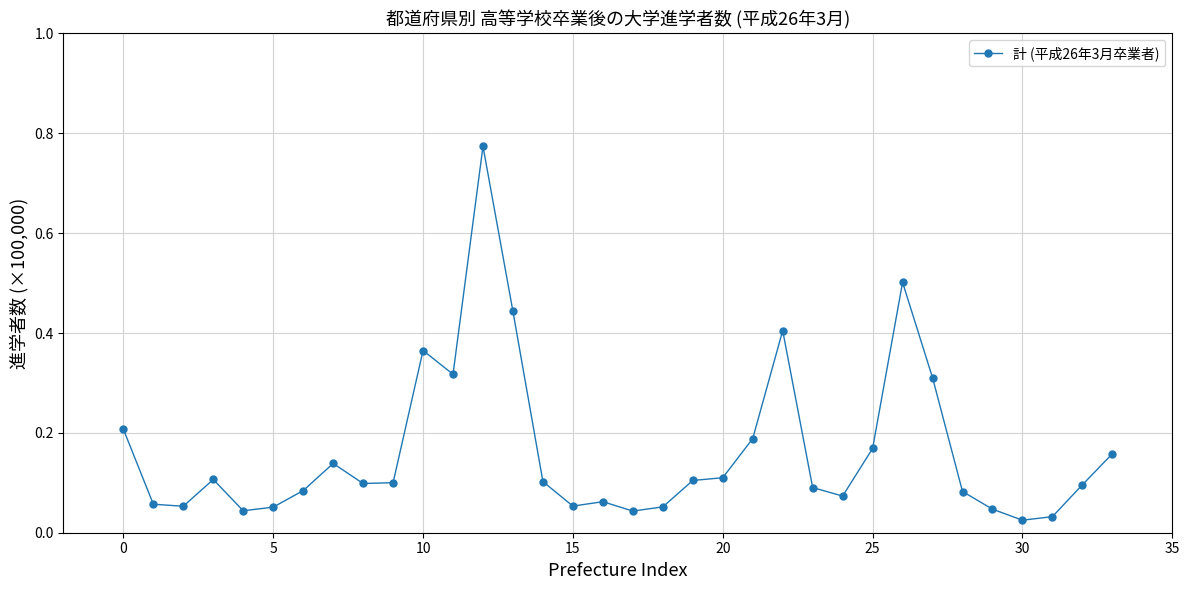

What is the sum of all values?

5.5